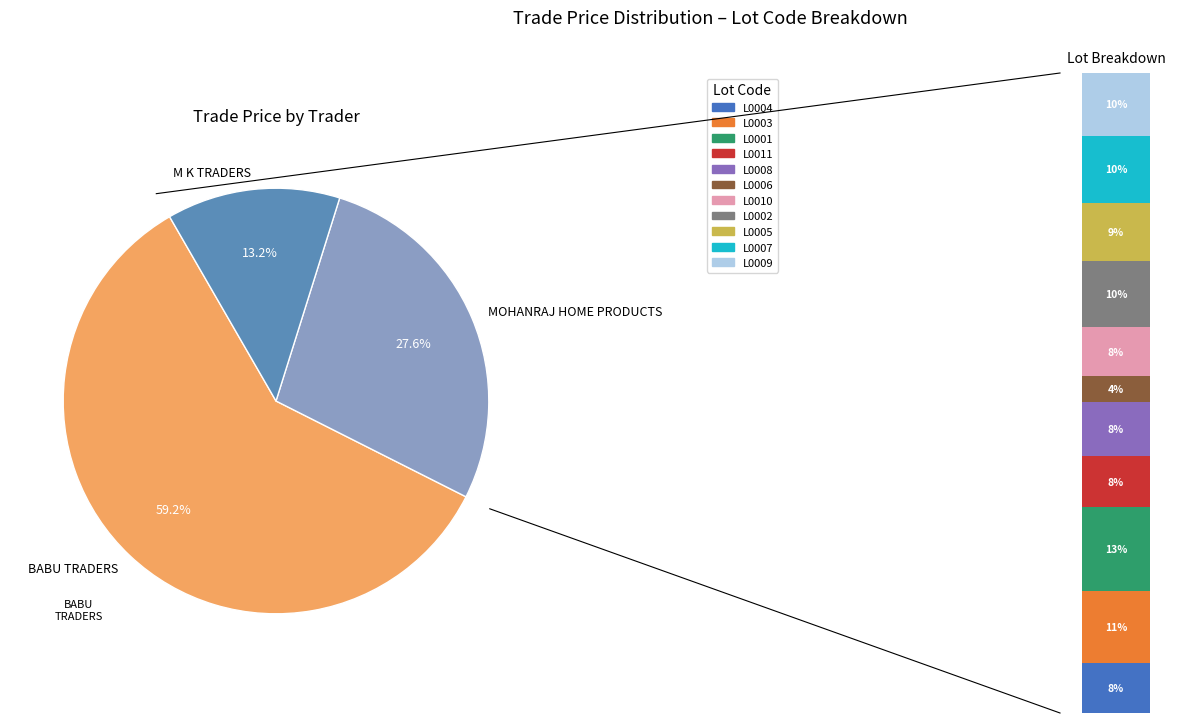

Does L0002 represent more than half of the total?

No